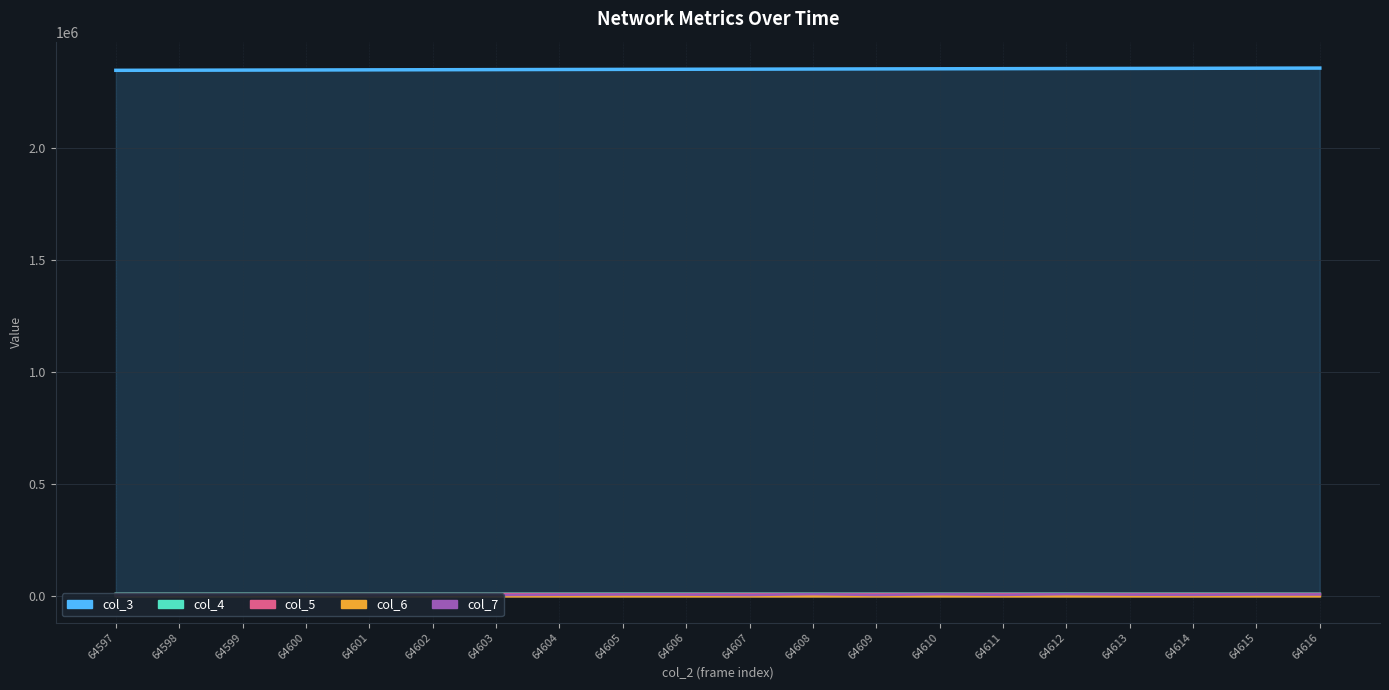

Which series has the widest spread of values?

col_3